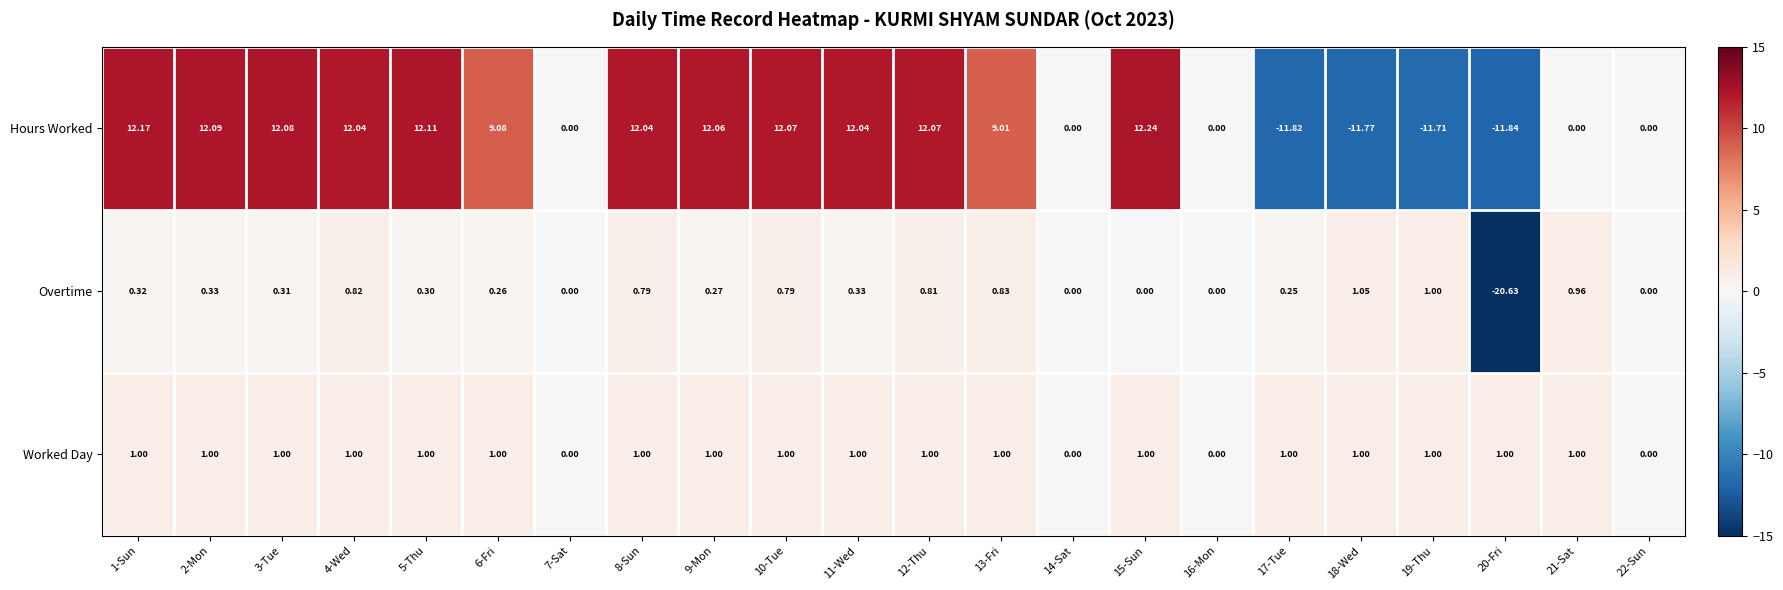

Which label corresponds to the smallest value in the chart?

20-Fri